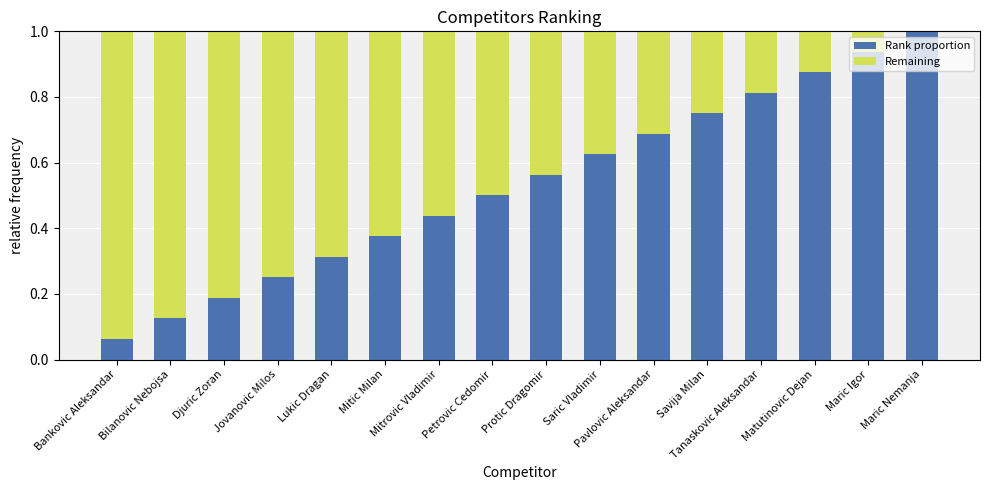

How many series are shown in this chart?

2